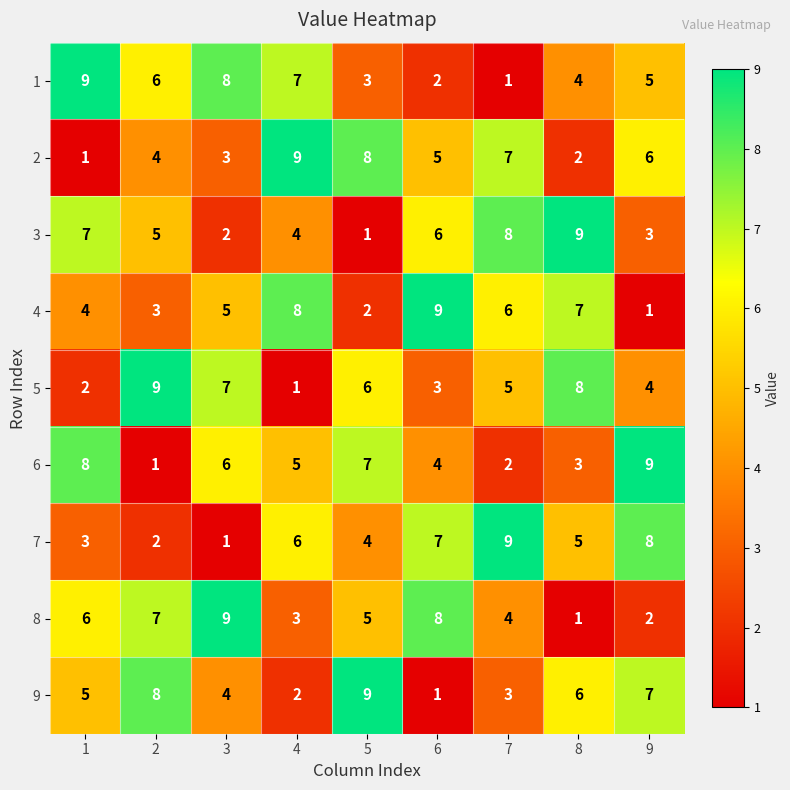

What is the maximum value shown in the chart?

9